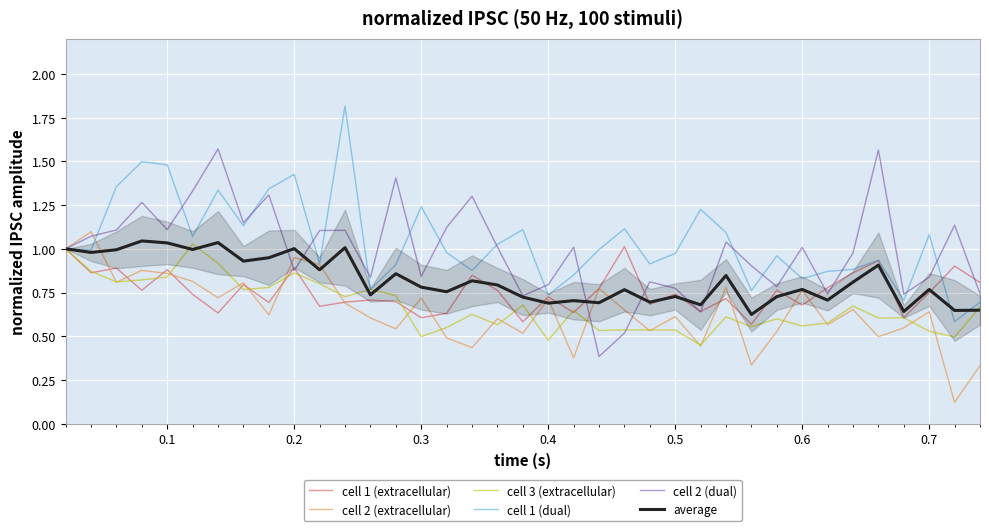

What is the sum of all cell 1 (dual) values?

38.5